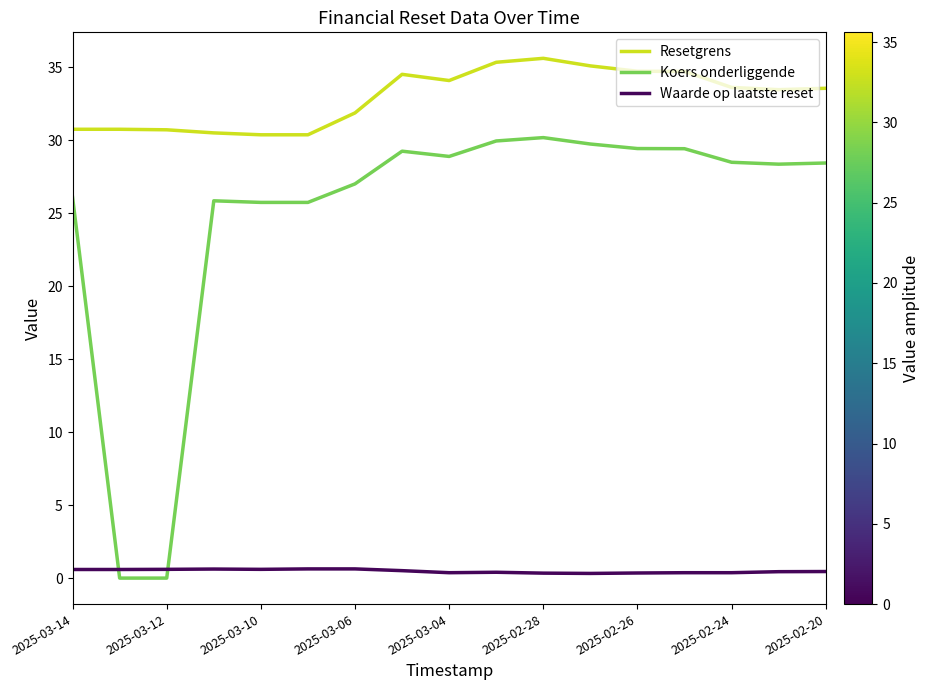

True or false: Waarde op laatste reset and Resetgrens cross at least once.

False